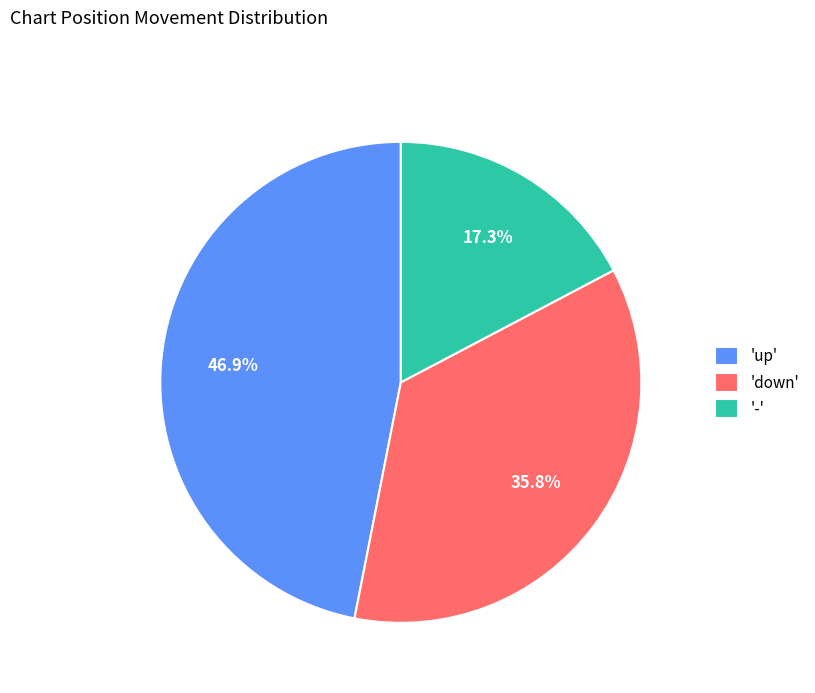

Is 'up' the majority of the pie?

No